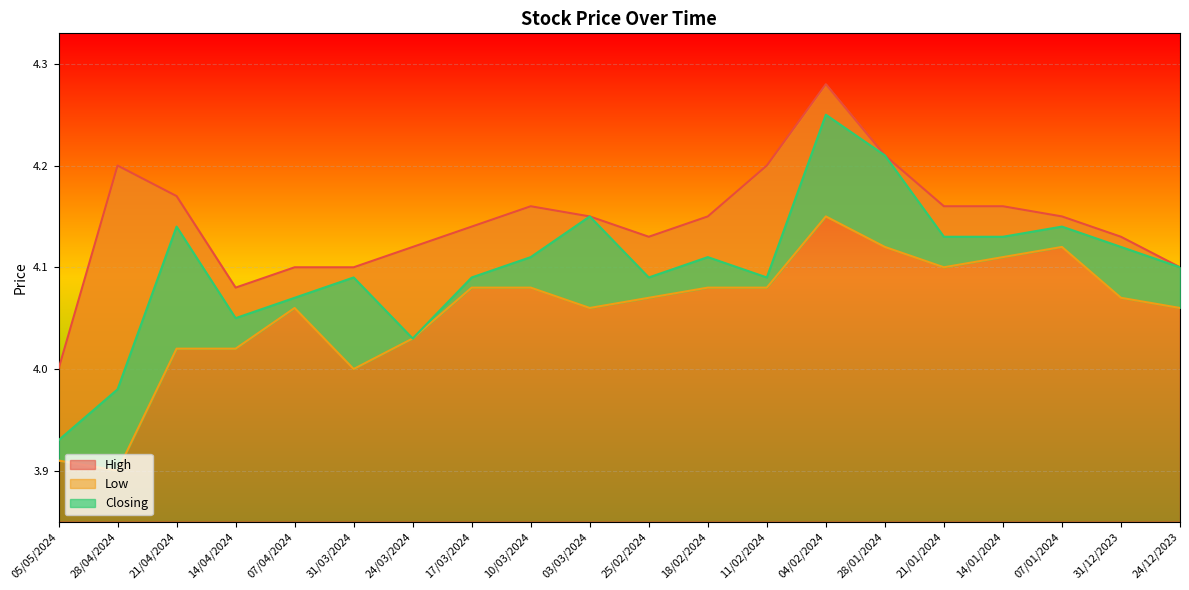

How many distinct data groups are displayed?

3